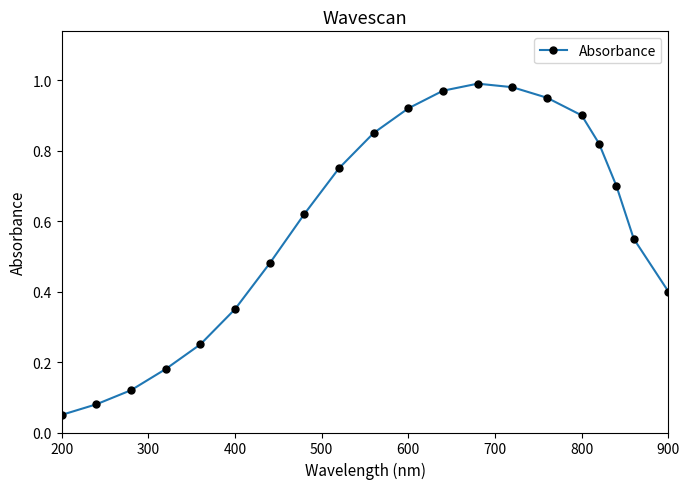

What is the sum of all values?

11.9